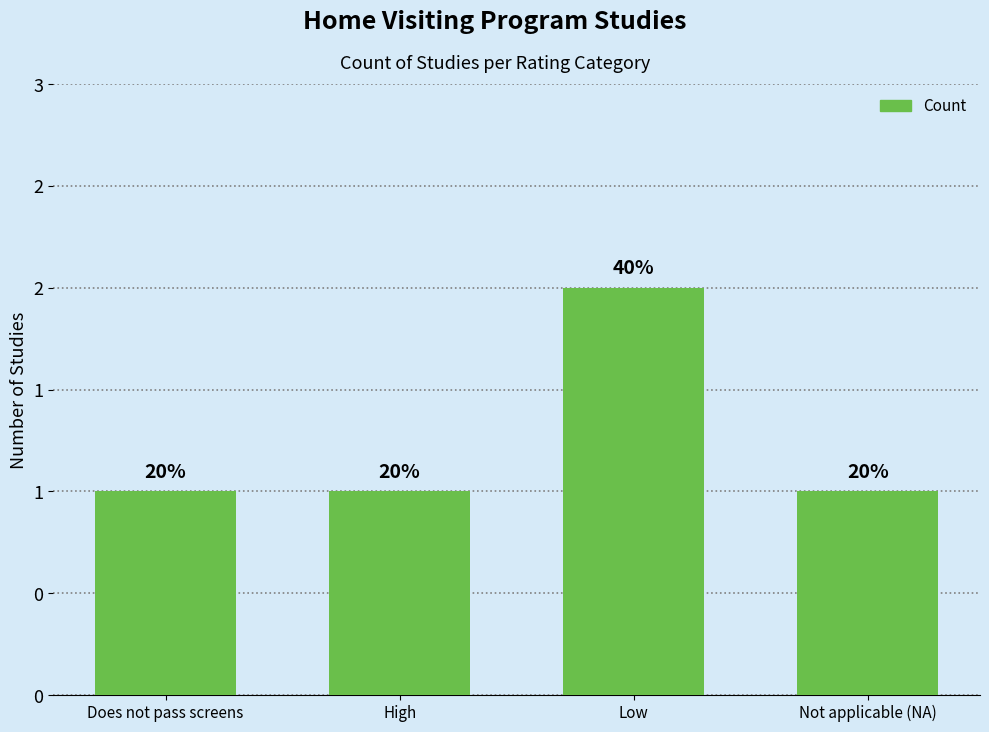

Reading left to right, list all the values displayed in this chart.

Does not pass screens=1	High=1	Low=2	Not applicable (NA)=1